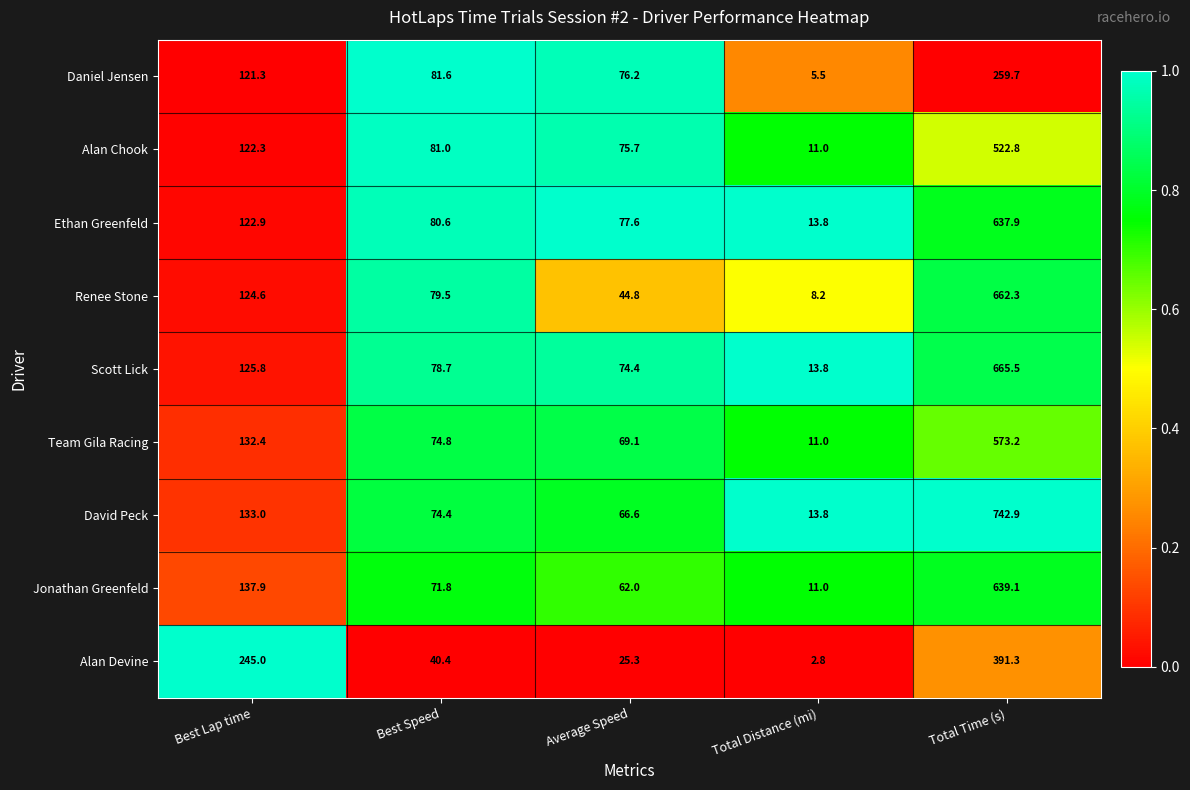

Where is Team Gila Racing nearest to the value 292?

Best Lap time